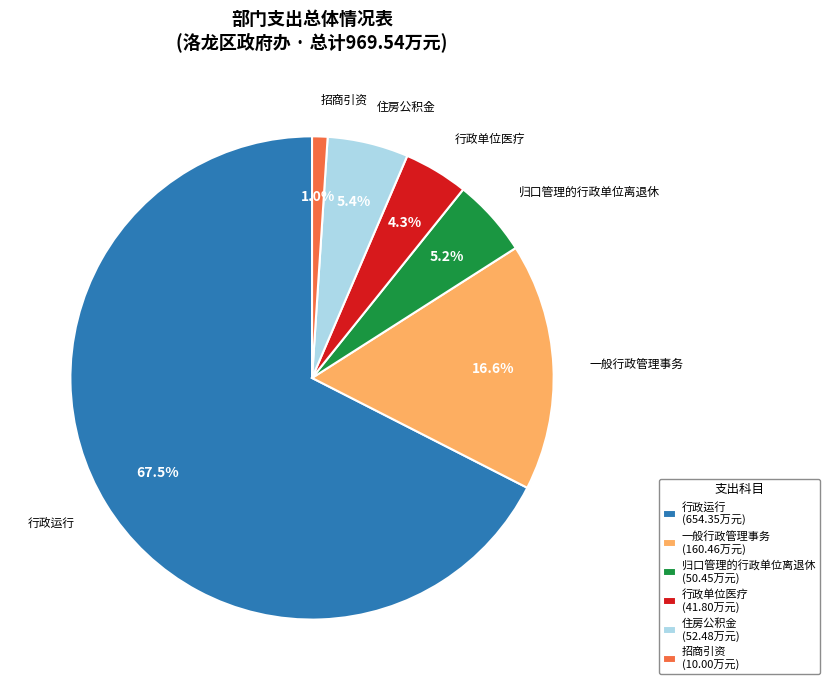

What percentage is NOT represented by 招商引资?

99.0%